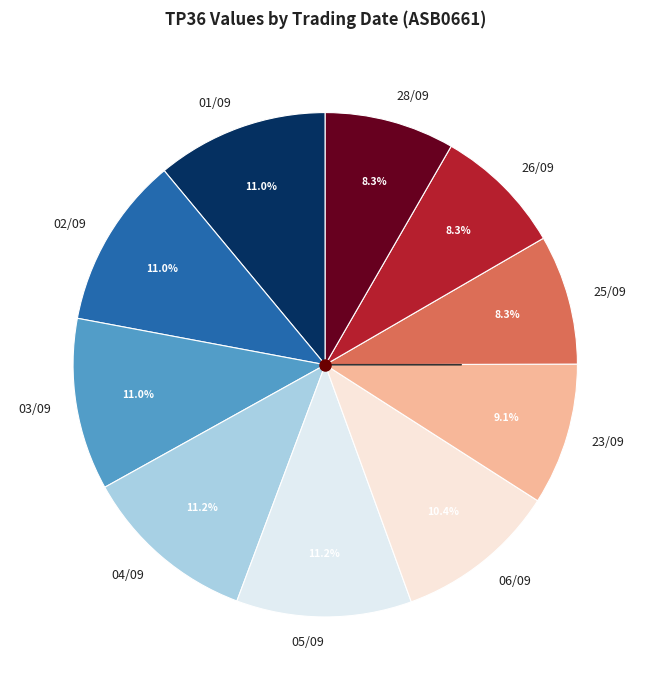

Does any single category account for the majority?

No